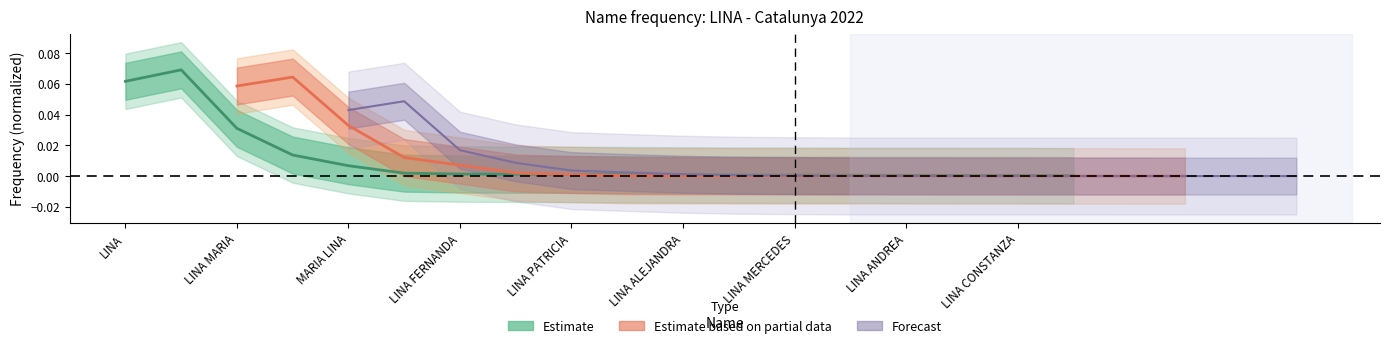

How many intersections are there between Estimate and Estimate based on partial data?

4